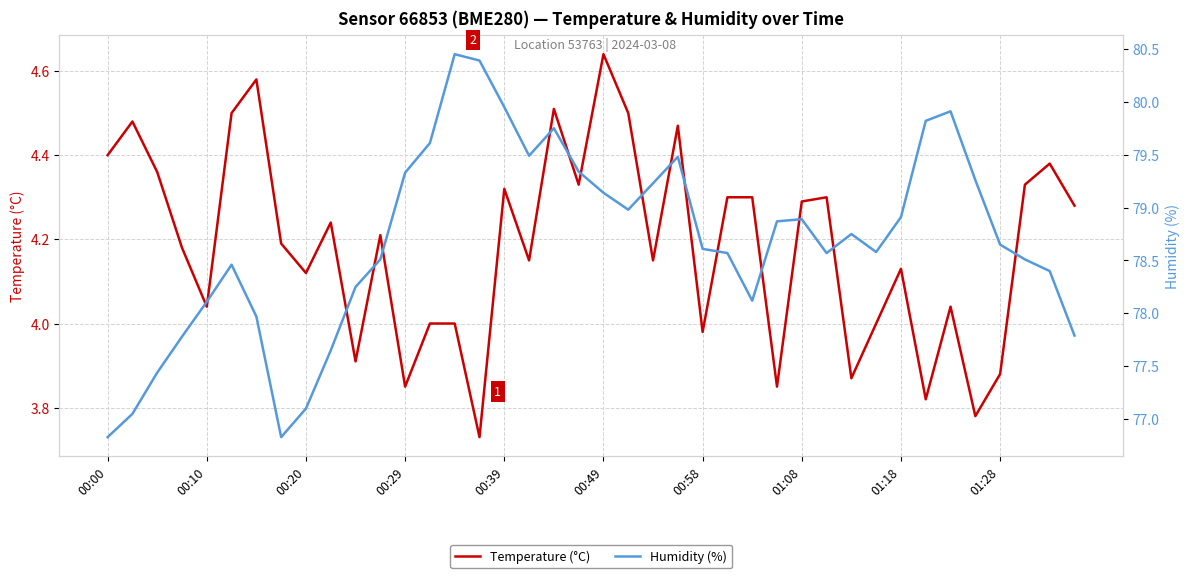

What is the difference between the second highest and minimum values in the Humidity (%) series?

3.6